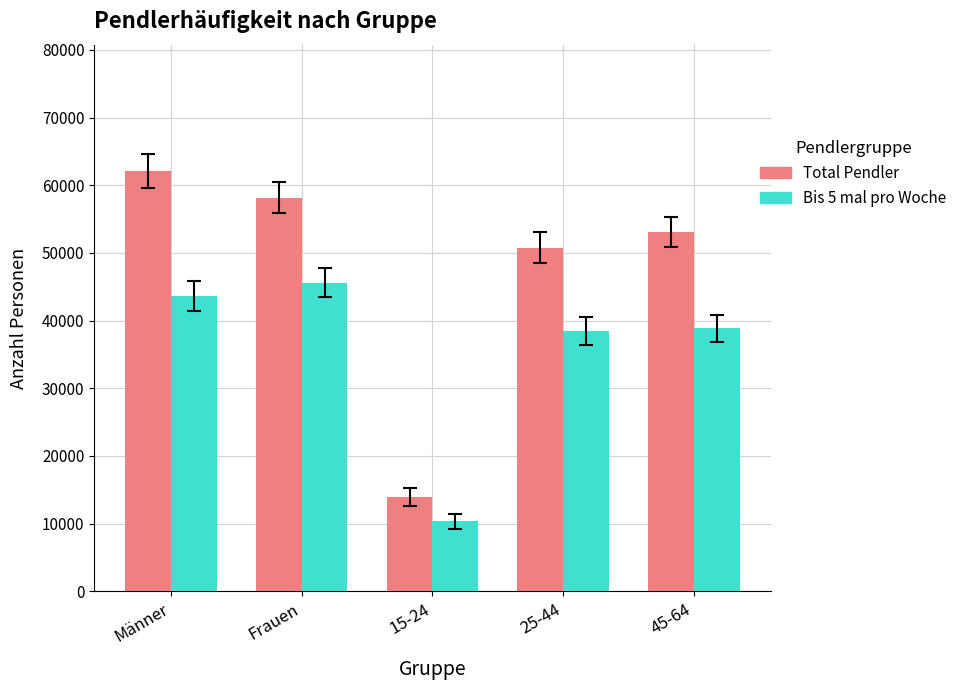

What is the difference between the Total Pendler values at 25-44 and Frauen?

7359.3